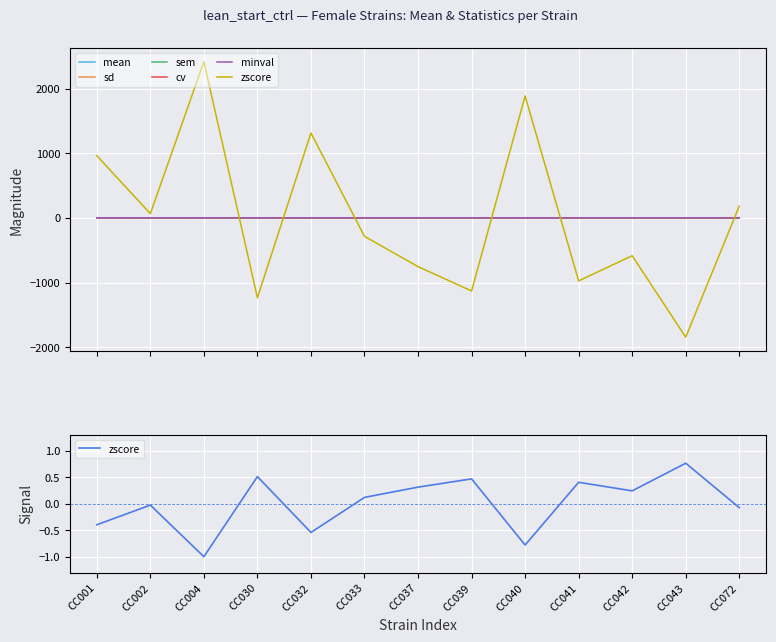

What is the sum of the minval values at CC033 and CC039?

2.2